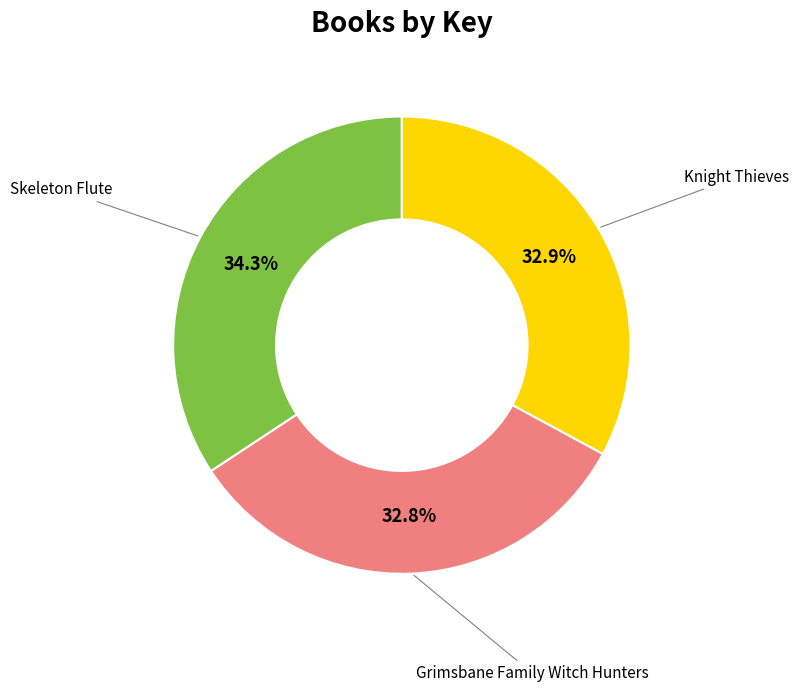

Count the number of slices in the pie.

3